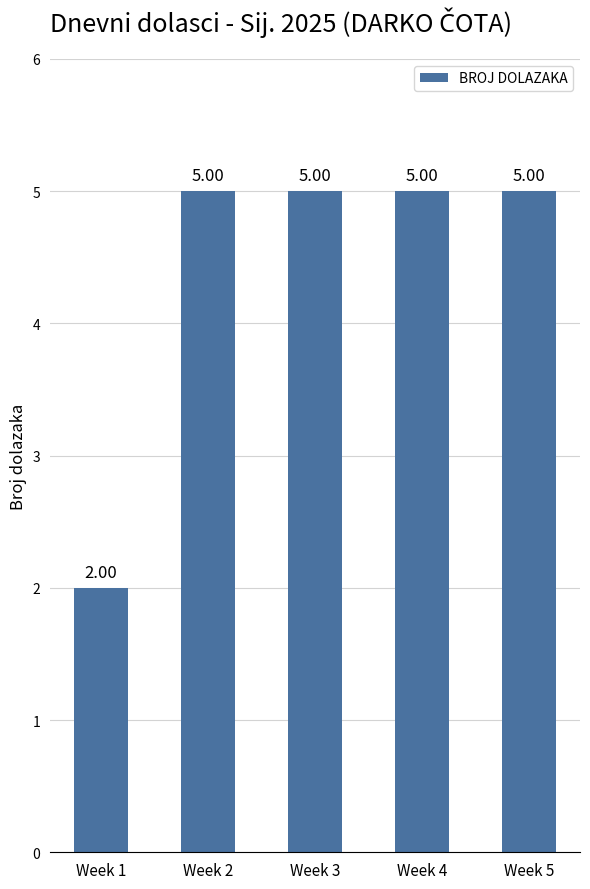

What is the change in value from Week 1 to Week 2?

+3